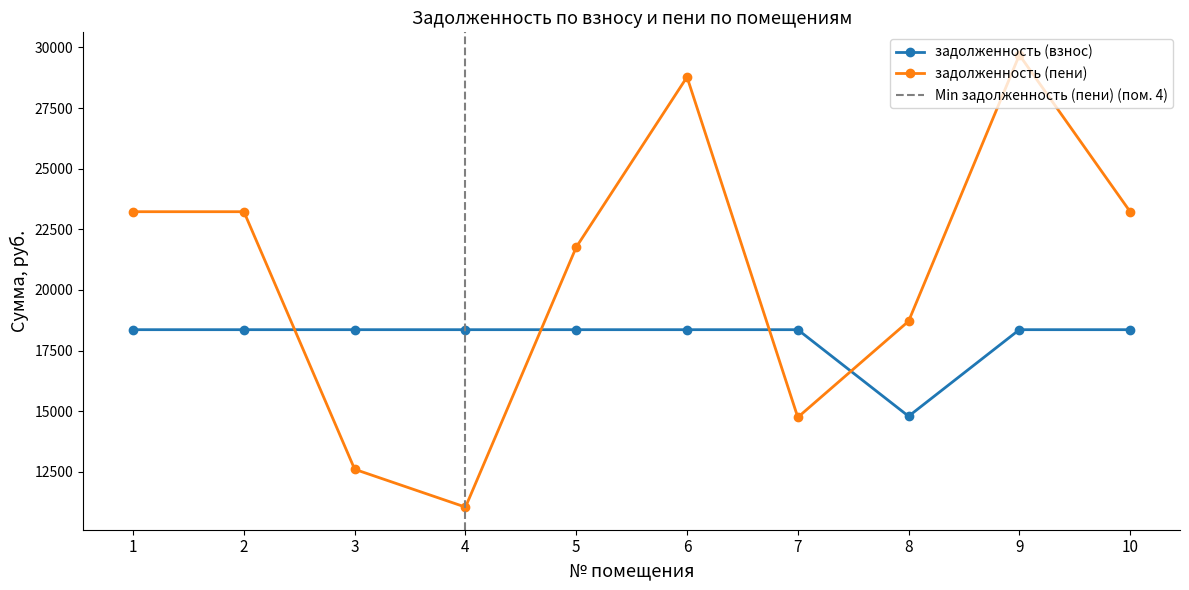

How many times do задолженность (взнос) and задолженность (пени) cross each other?

4